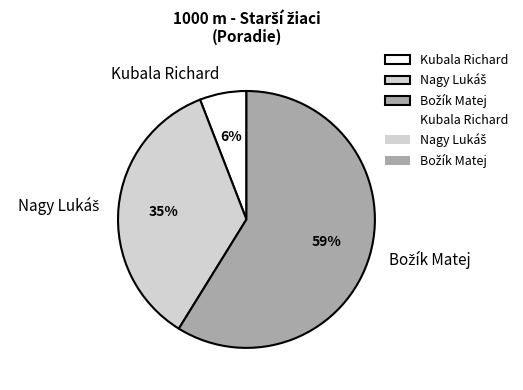

Which category has the smallest portion of the pie?

Kubala Richard